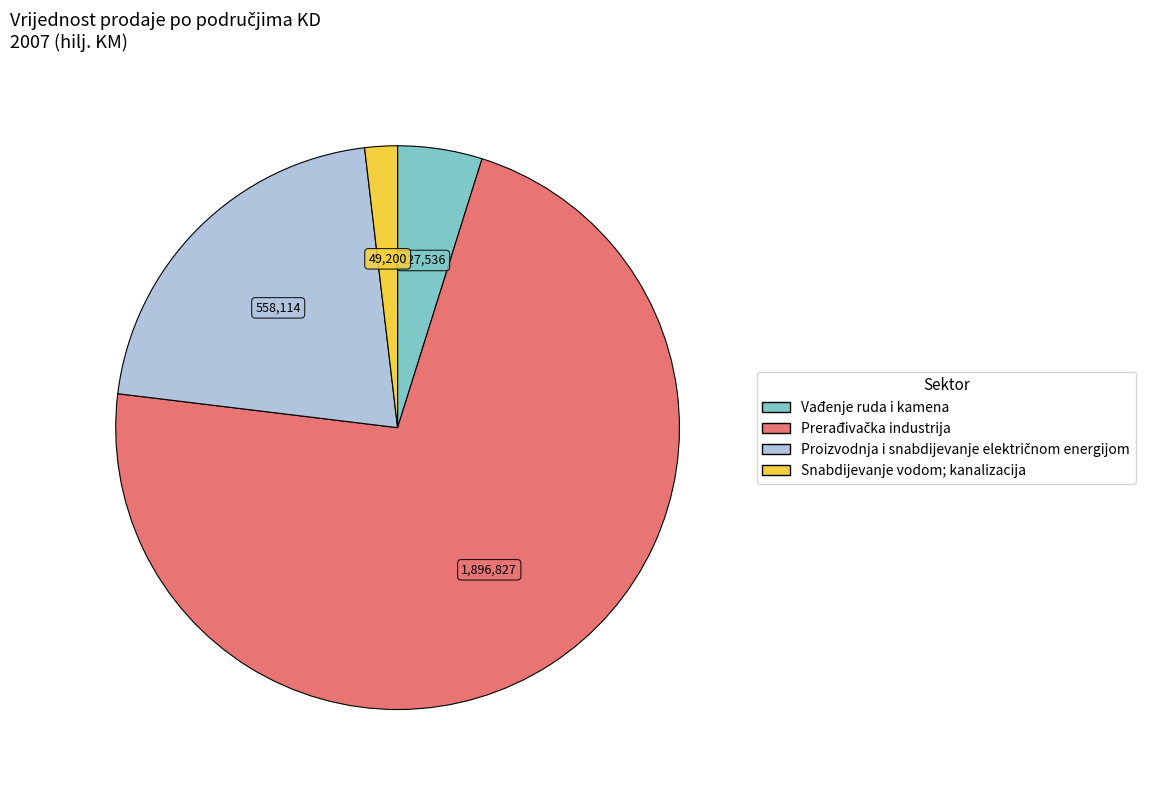

What is the smallest slice in the pie chart?

Snabdijevanje vodom; kanalizacija